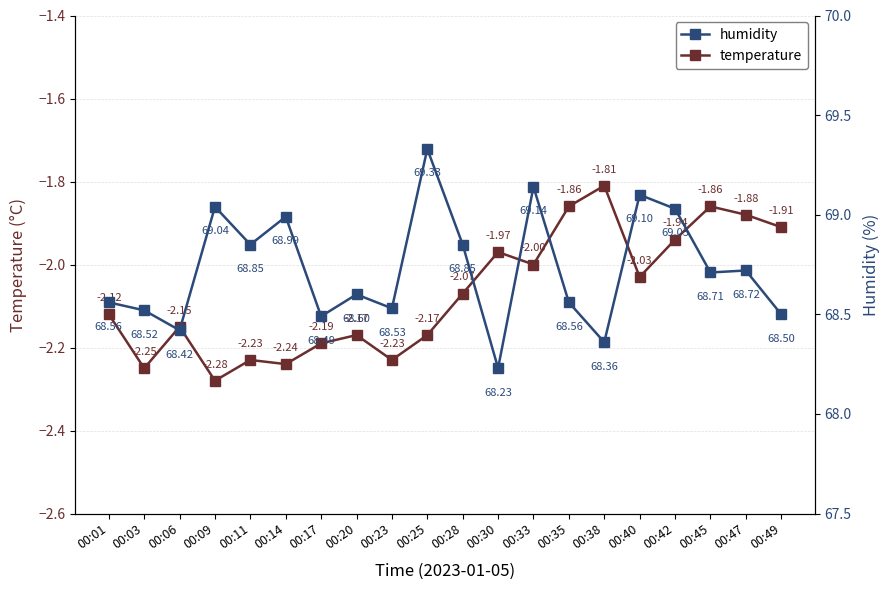

What are all the series names shown in the legend?

temperature, humidity